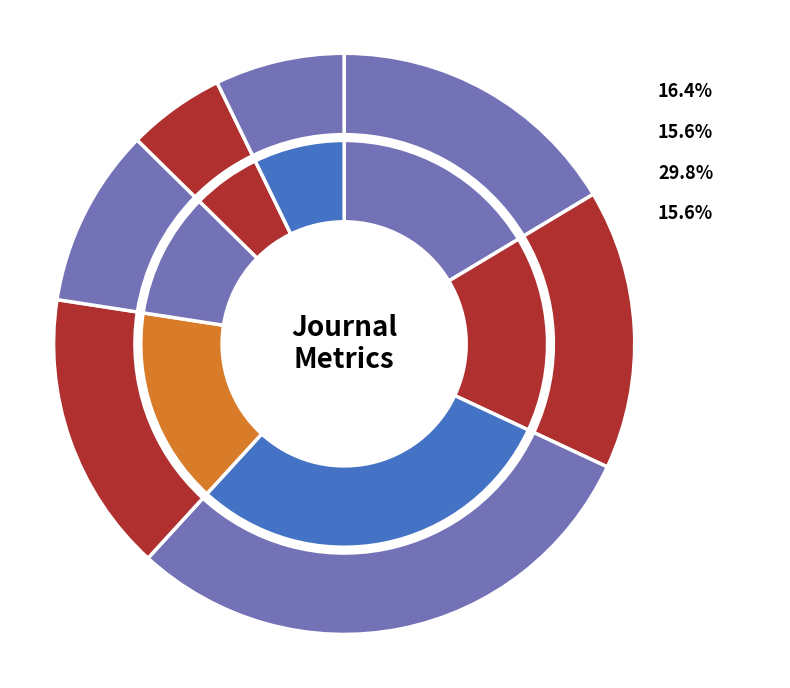

To the nearest percent, what is the combined percentage of Microelectronics Journal and Scripta Materialia?

21%